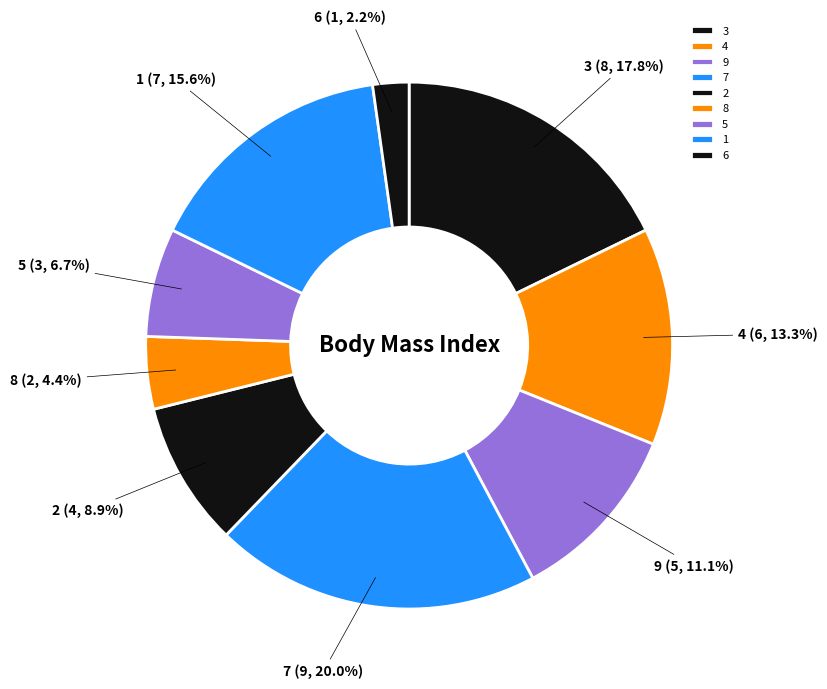

Count the number of slices in the pie.

9